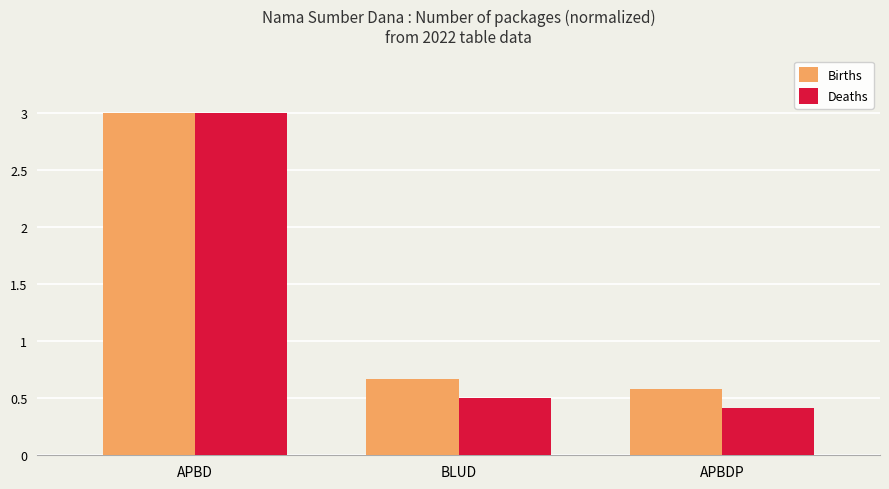

What is the maximum value shown in the chart?

3.0